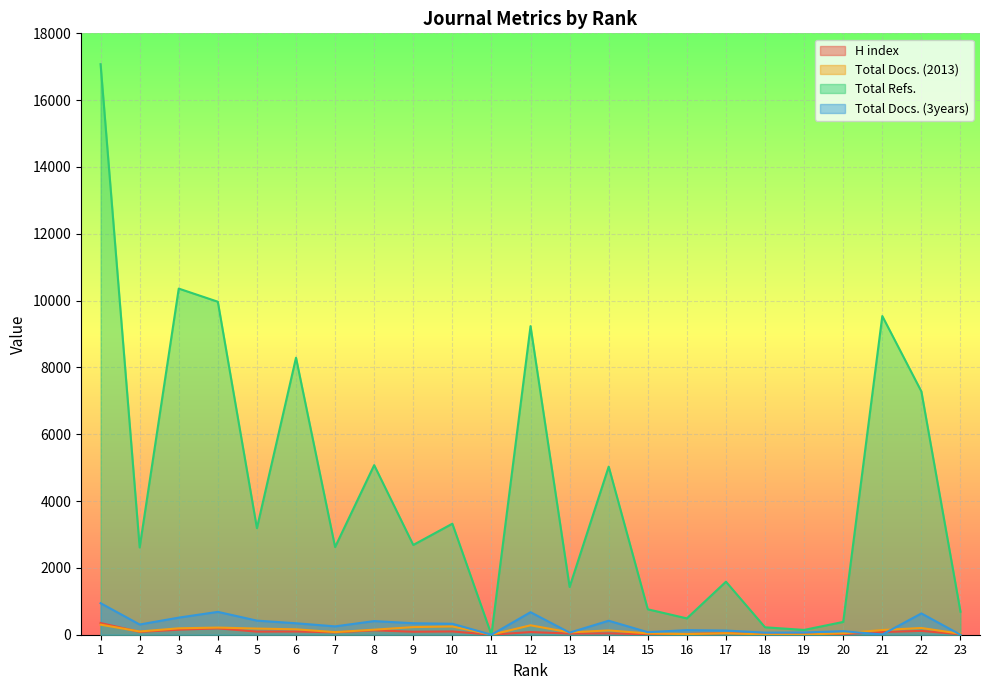

What is the difference between the highest and lowest values at 23?

689